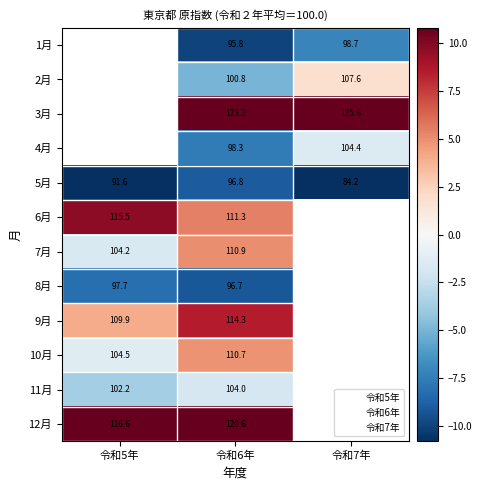

Is the value of 4月 at 令和7年 greater than the value of 2月 at 令和7年?

No